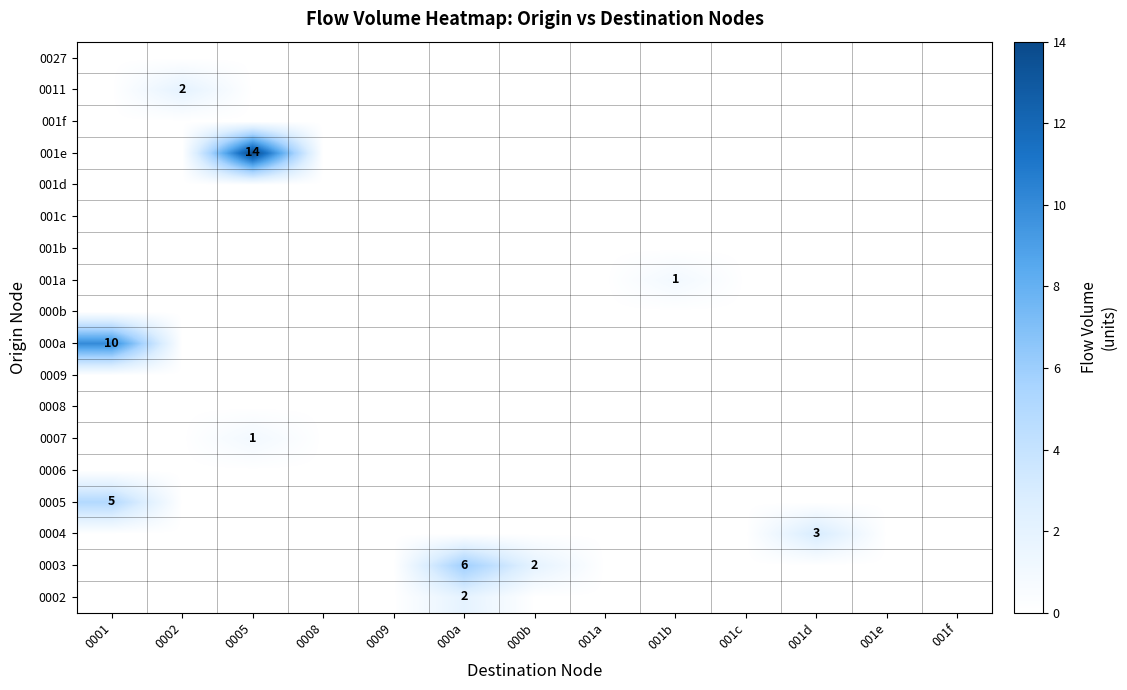

The value of 0003 at 000b is 2. True or false?

True